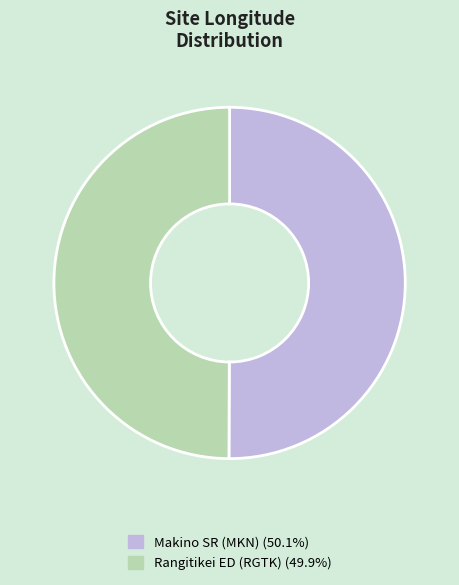

How many segments does this pie chart have?

2